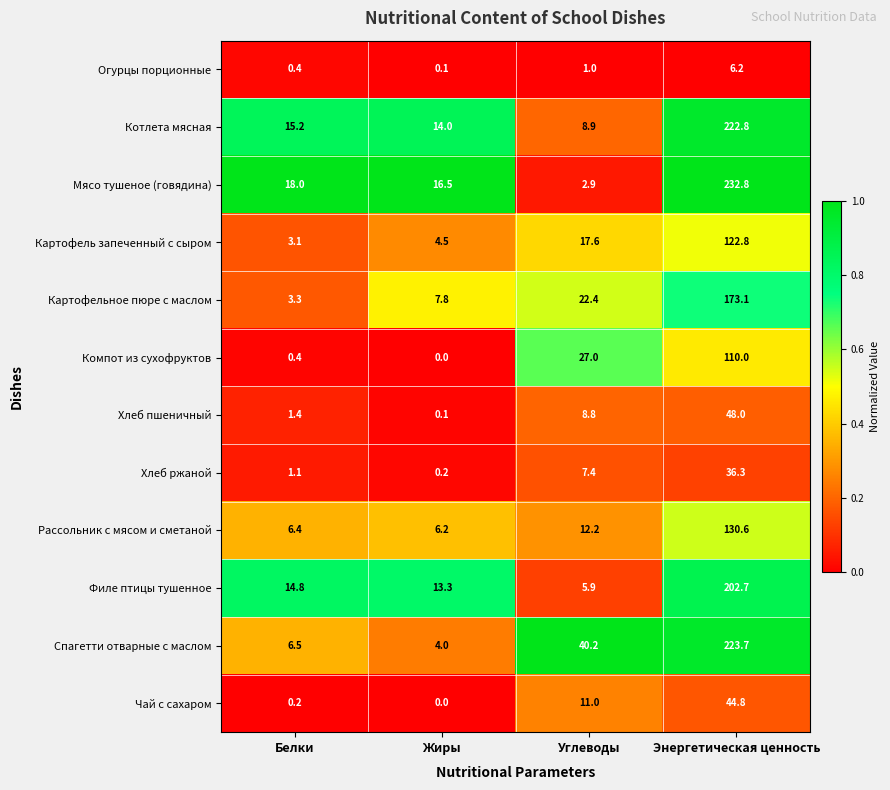

The value of Картофельное пюре с маслом at Углеводы is 22.4. True or false?

True